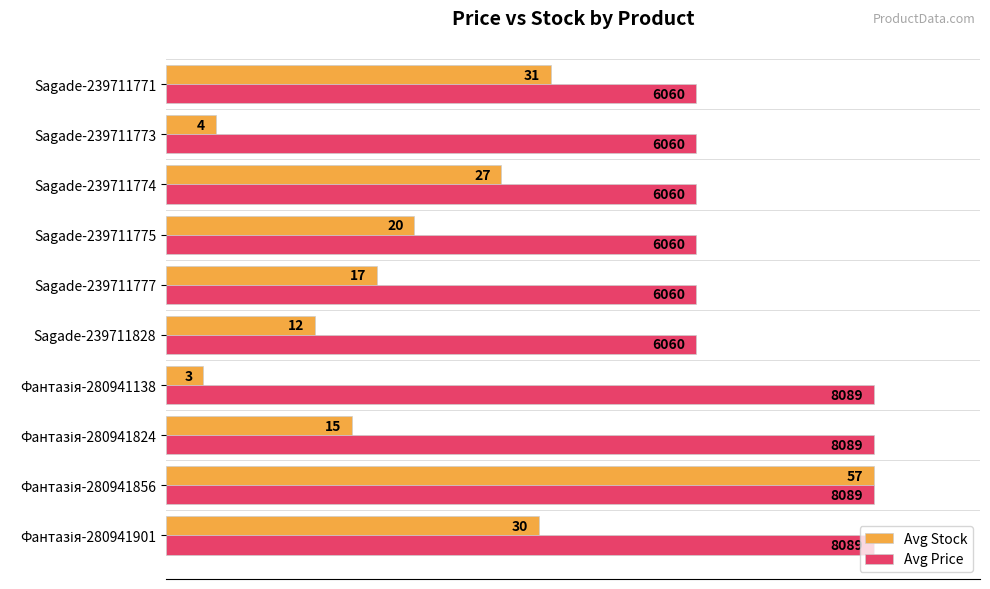

What are all the series names shown in the legend?

Avg Stock, Avg Price